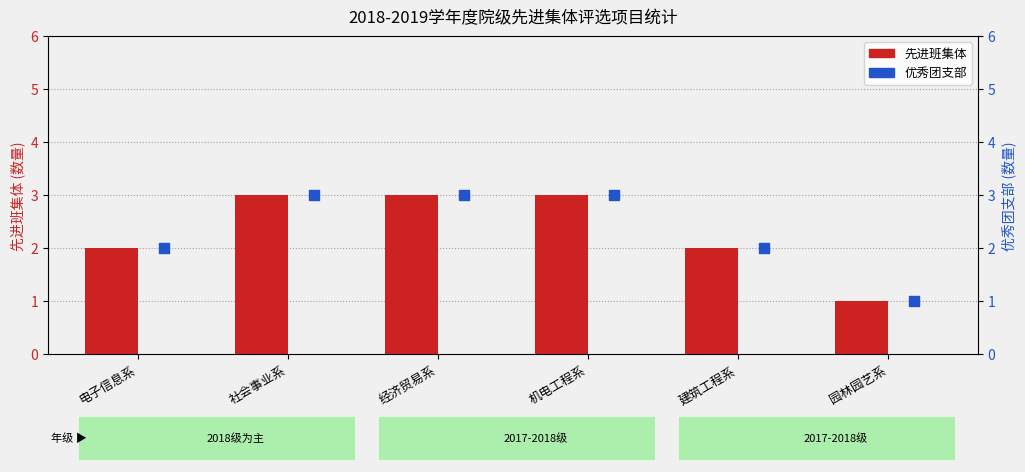

Which series has the widest spread of Y values?

先进班集体